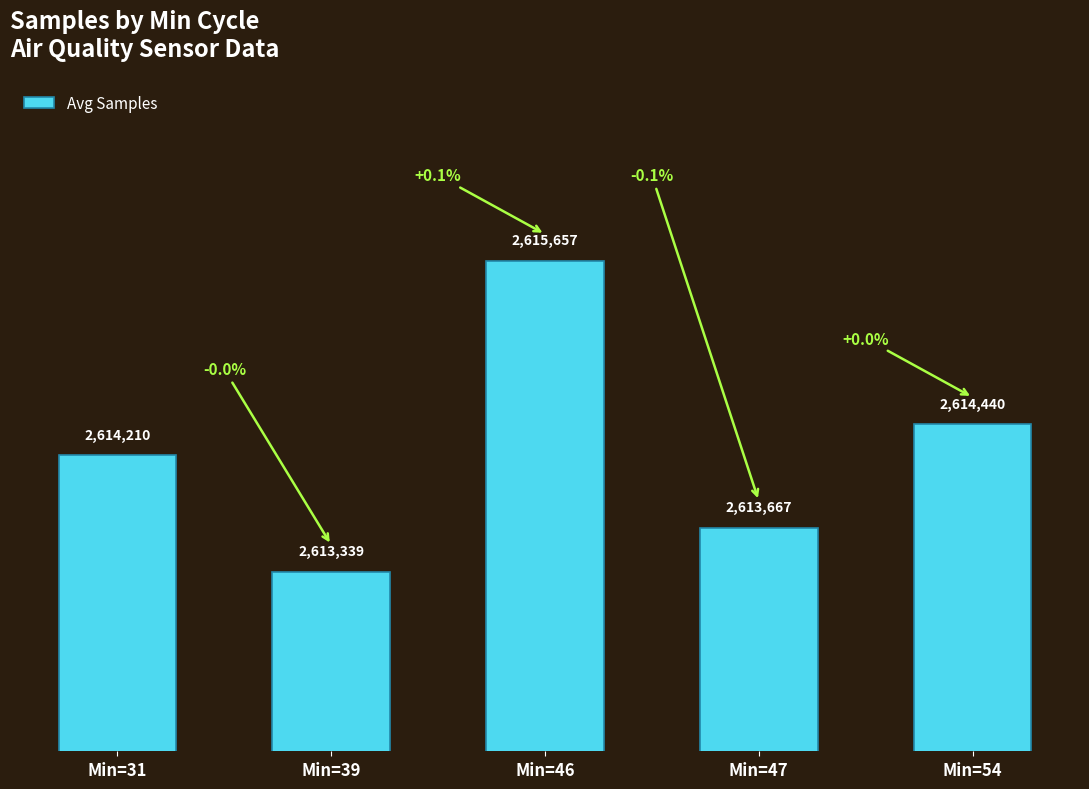

Does the chart contain any negative values?

No